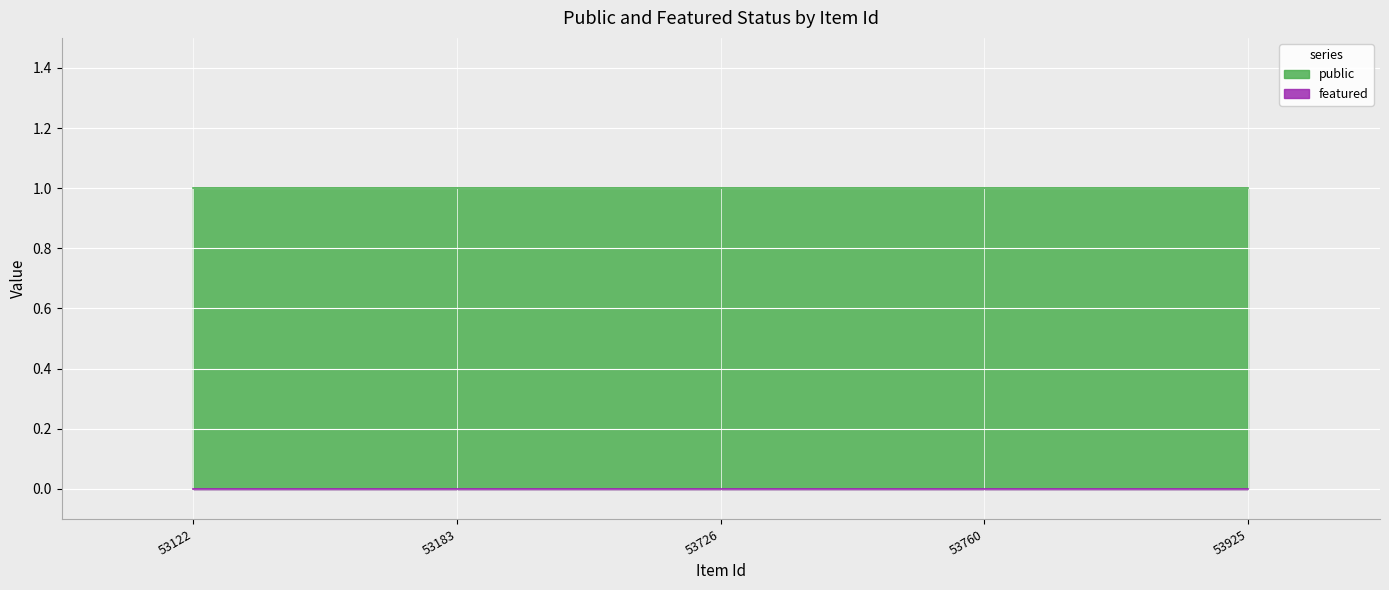

Between 53183 and 53925, which series saw the biggest shift?

public